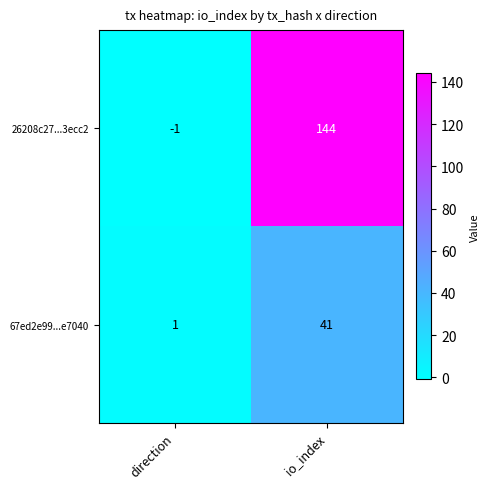

What is the difference between the 67ed2e99...e7040 values at direction and io_index?

40